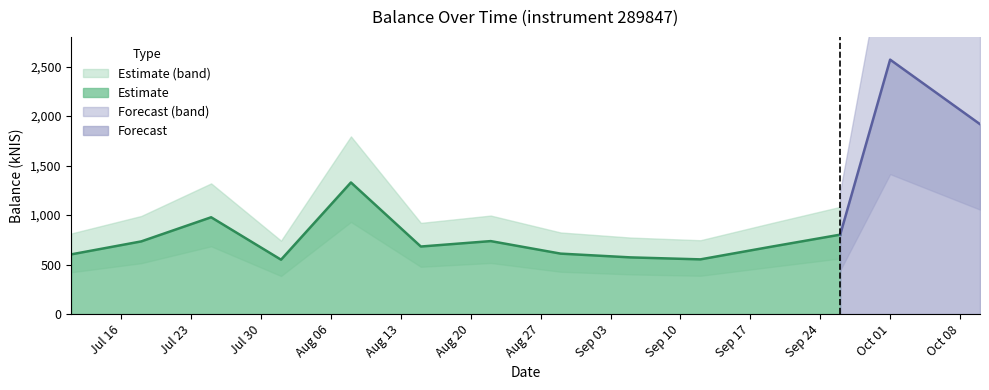

True or false: the data shows 977.6 at 2024-07-25.

True